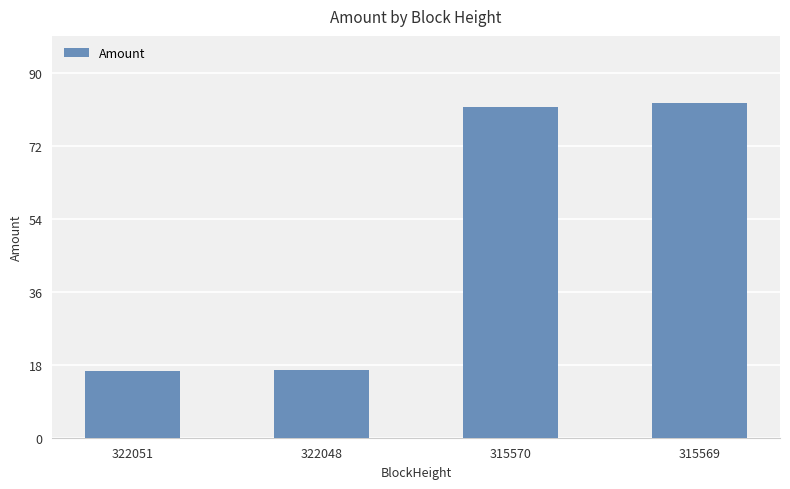

What is the approximate value at 315570?

81.4